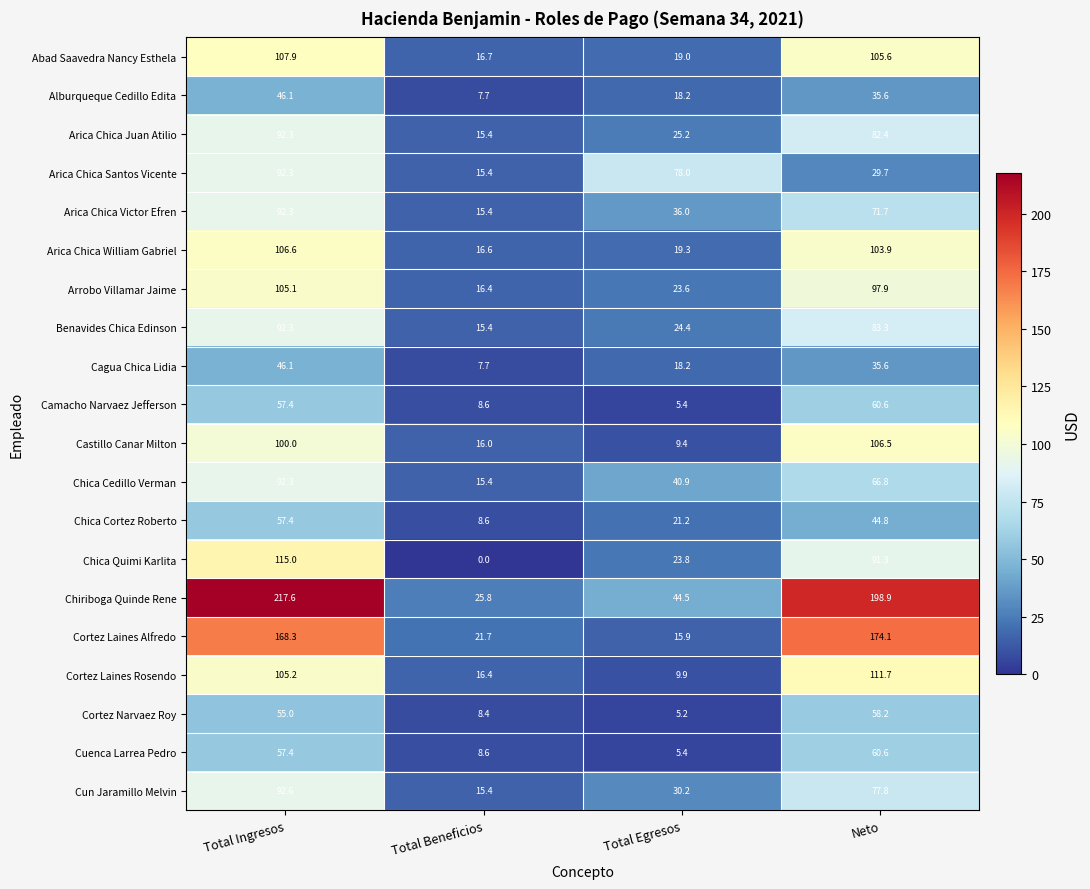

Which series has the largest total across all categories?

Chiriboga Quinde Rene